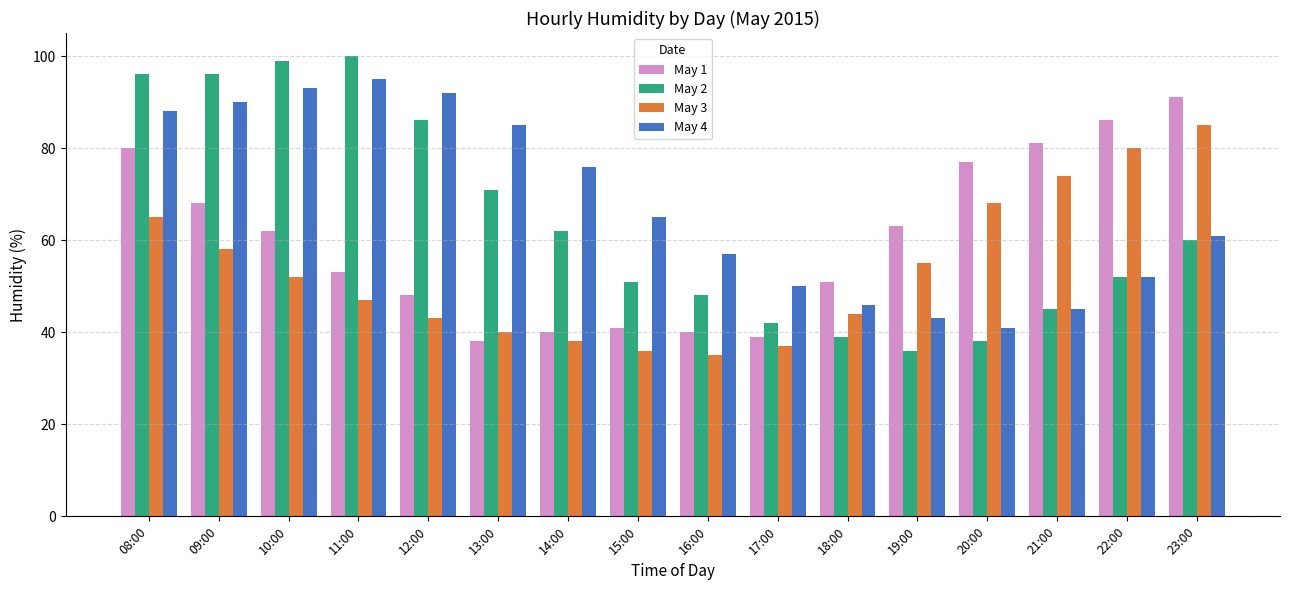

Which series has the largest range (max minus min)?

May 2